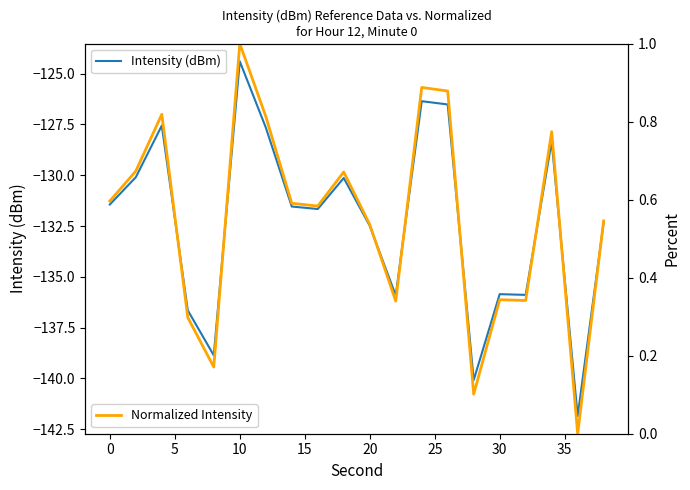

Which series has the widest spread of values?

Intensity (dBm)